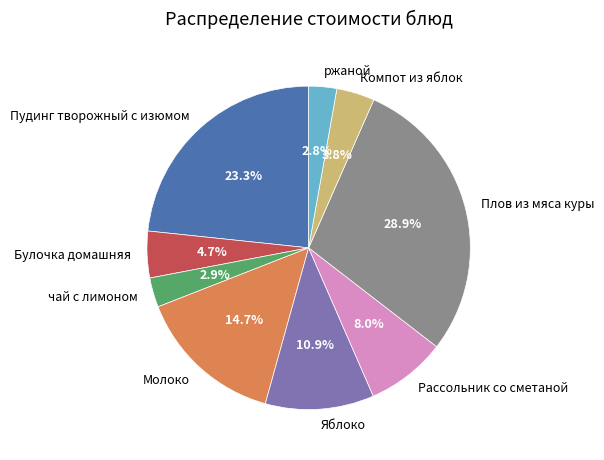

The Яблоко slice represents 11% of the pie. True or false?

True